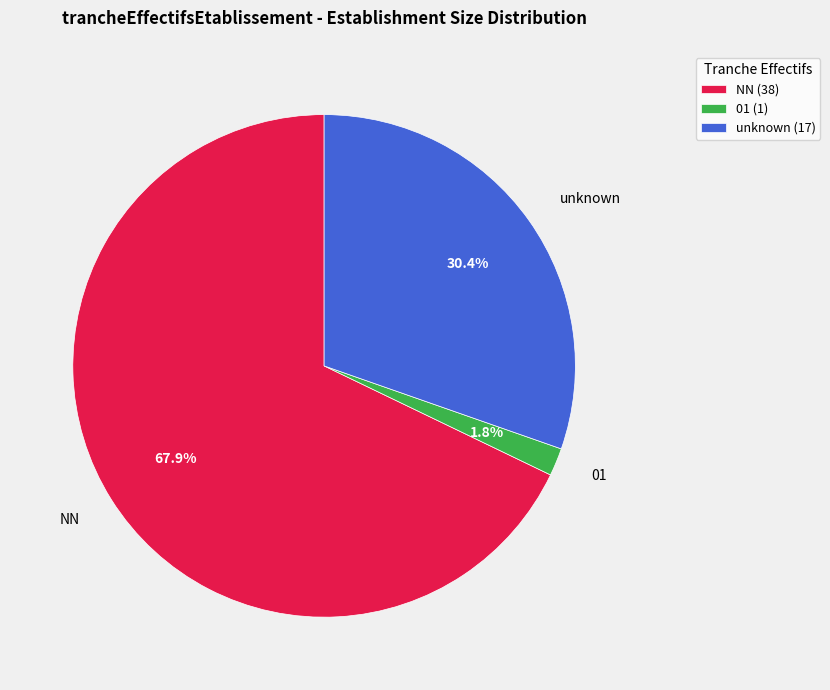

What is the smallest slice in the pie chart?

01